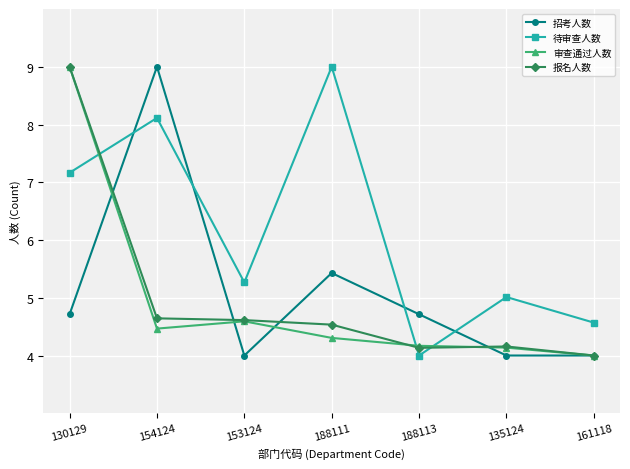

How many interior local peaks does the 待审查人数 series have?

3